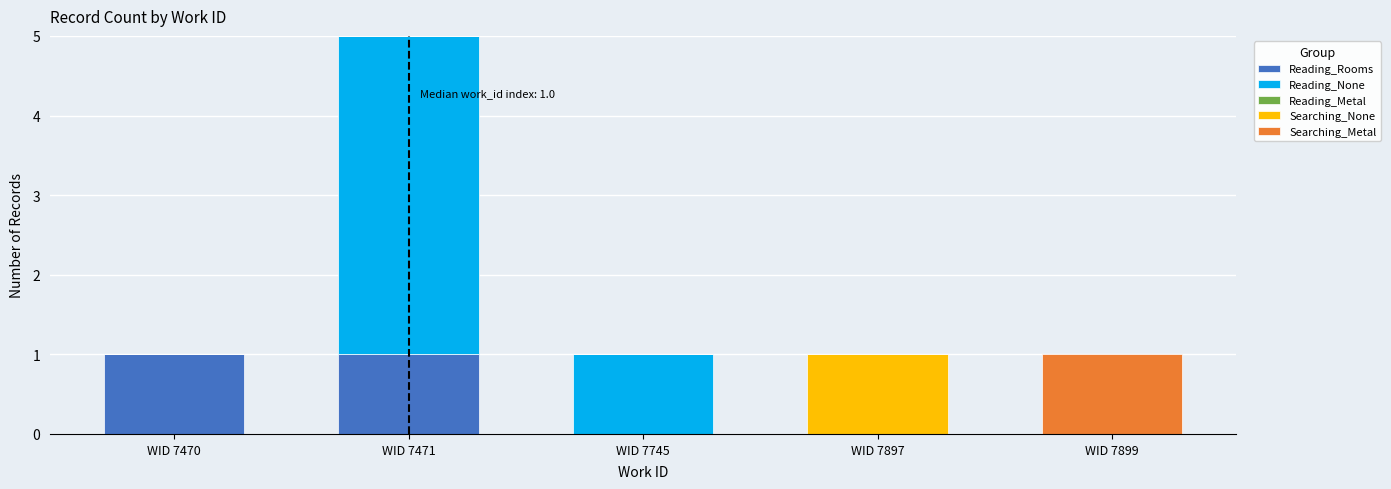

Reading left to right, list the values for the Reading_Rooms series.

WID 7470=1	WID 7471=1	WID 7745=0	WID 7897=0	WID 7899=0